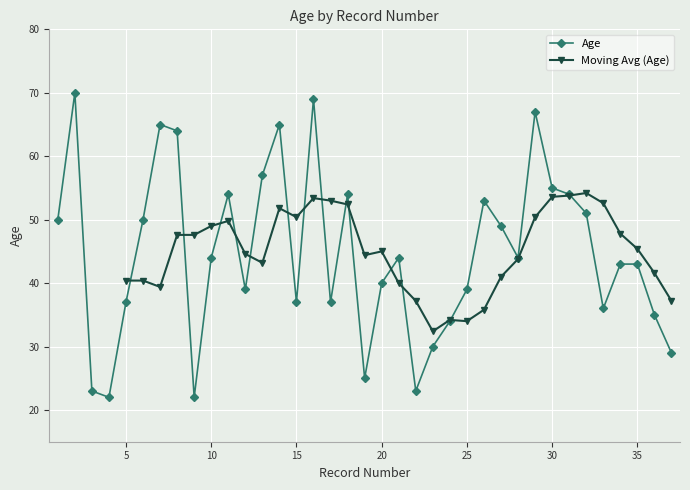

What is the value of the 28th point from the left?

44